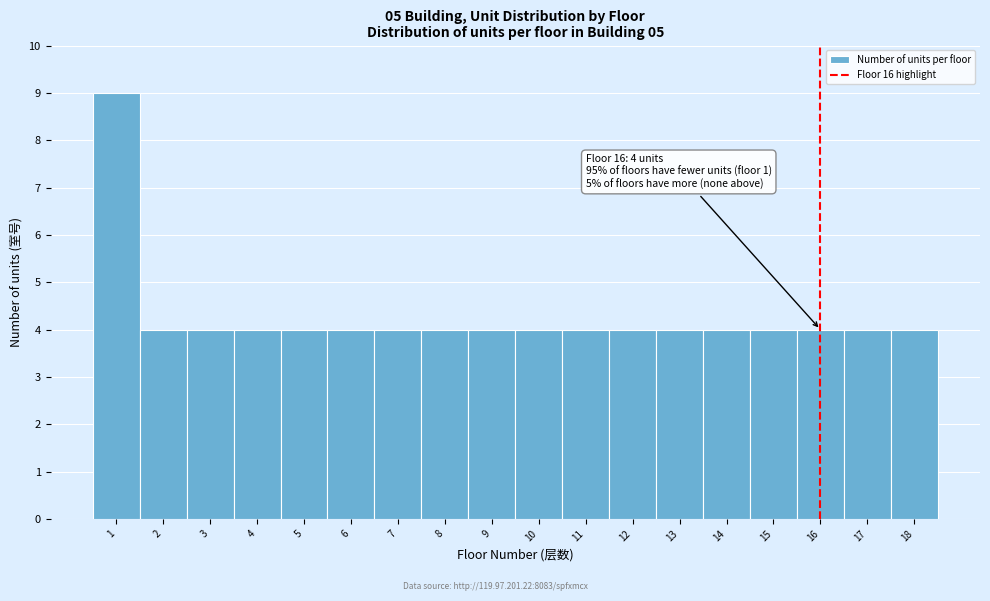

Over which range of the x-axis is the bar tallest?

0.5 to 1.5